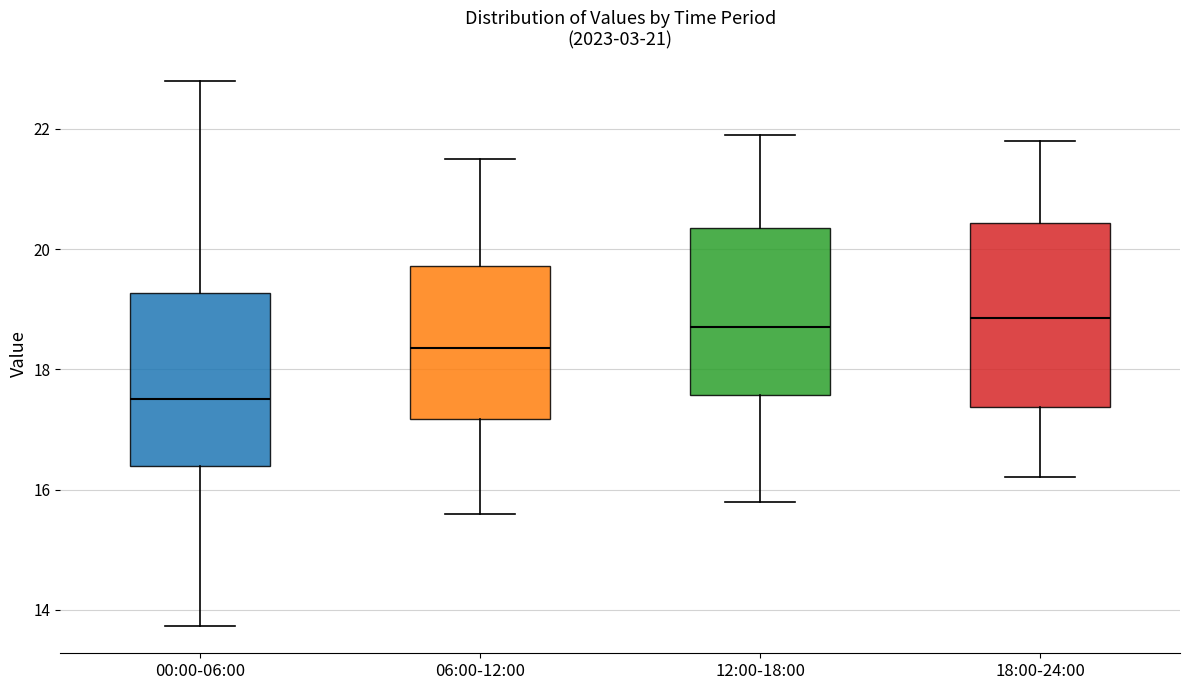

Reading left to right, transcribe this box plot: for each box, give where its median line is, the range the box spans, and where its two whiskers end, as read against the y-axis. The values are not printed on the chart, so give them approximately, as read against the axis.

00:00-06:00: median 17.6, box 16.4 to 19.2, whiskers 13.8 to 22.8
06:00-12:00: median 18.4, box 17.2 to 19.8, whiskers 15.6 to 21.6
12:00-18:00: median 18.8, box 17.6 to 20.4, whiskers 15.8 to 22.0
18:00-24:00: median 18.8, box 17.4 to 20.4, whiskers 16.2 to 21.8